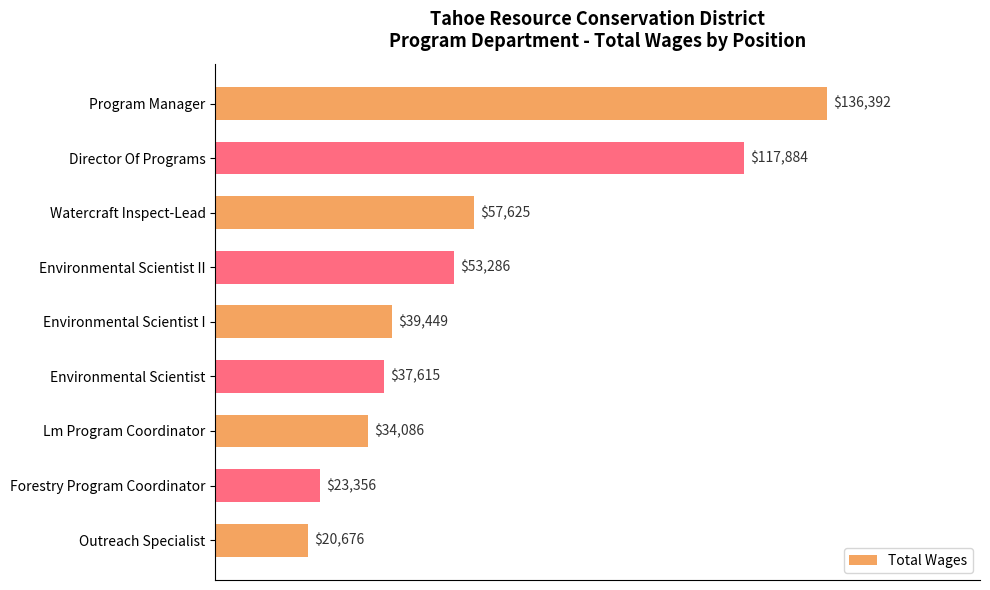

What is the change in value from Environmental Scientist to Forestry Program Coordinator?

-14259